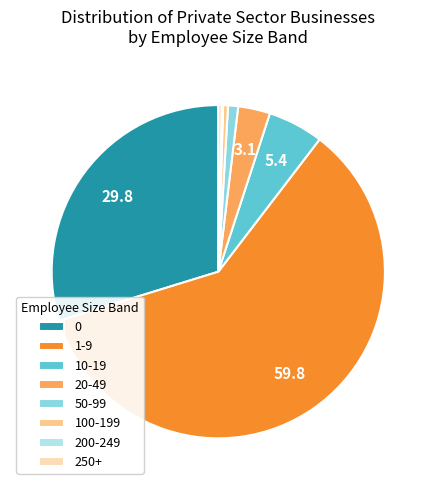

Combined, do 250+ and 1-9 account for over 50%?

Yes